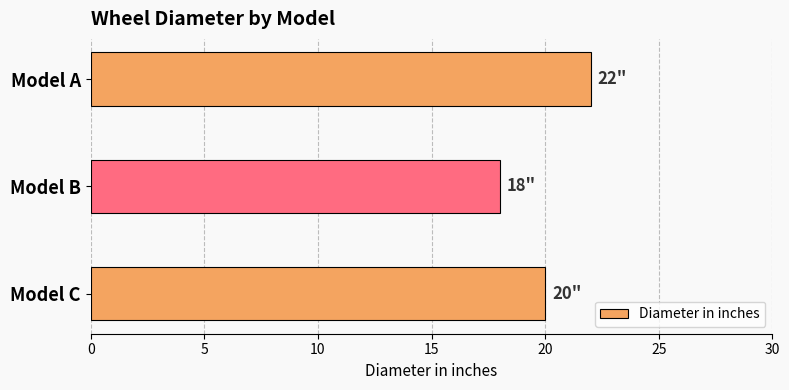

How many values are between 18 and 22?

3